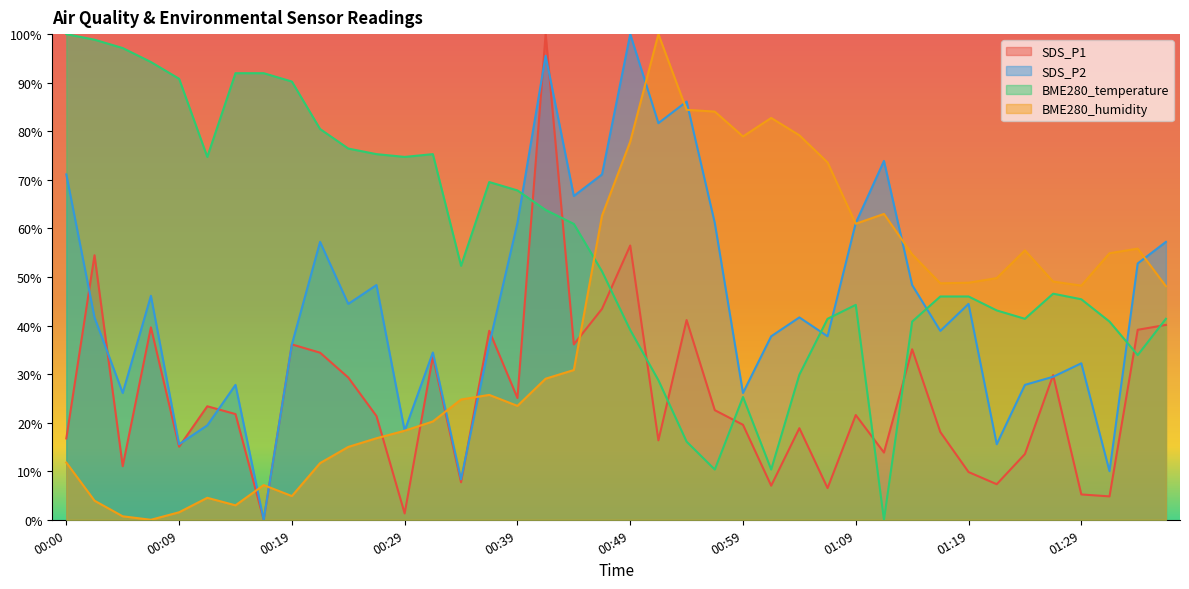

Reading left to right, what are all the values shown in this chart?

SDS_P1: 16.8	54.5	11.0	39.6	15.0	23.4	21.8	0.0	36.1	34.4	29.3	21.4	1.3	33.6	7.7	38.9	25.1	100.0	36.1	43.4	56.5	16.3	41.1	22.6	19.6	7.0	18.9	6.5	21.6	13.8	35.1	18.1	9.8	7.3	13.5	29.8	5.2	4.8	39.1	40.1
SDS_P2: 71.1	41.7	26.1	46.1	15.6	19.4	27.8	0.0	36.1	57.2	44.4	48.3	18.3	34.4	8.3	36.1	61.1	95.6	66.7	71.1	100.0	81.7	86.1	61.1	26.1	37.8	41.7	37.8	61.1	73.9	48.3	38.9	44.4	15.6	27.8	29.4	32.2	10.0	52.8	57.2
BME280_temperature: 100.0	98.9	97.1	94.3	90.8	74.7	92.0	92.0	90.2	80.5	76.4	75.3	74.7	75.3	52.3	69.5	67.8	63.8	60.9	51.1	39.1	28.7	16.1	10.3	25.3	10.3	29.9	41.4	44.3	0.0	40.8	46.0	46.0	43.1	41.4	46.6	45.4	40.8	33.9	41.4
BME280_humidity: 11.8	3.9	0.7	0.0	1.5	4.5	3.0	7.1	4.9	11.7	15.0	16.8	18.3	20.2	24.8	25.7	23.5	29.0	30.8	62.6	77.9	100.0	84.4	84.0	78.9	82.7	79.2	73.6	61.0	63.0	54.6	48.7	48.8	49.8	55.5	49.0	48.2	54.9	55.8	48.1